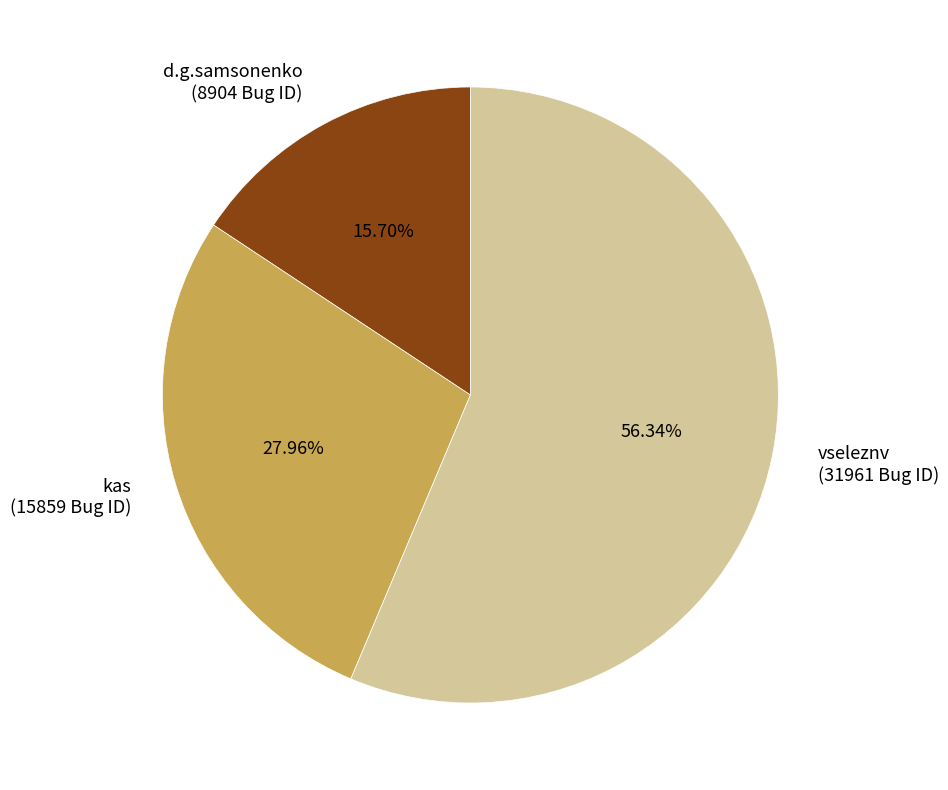

How many slices are in this pie chart?

3